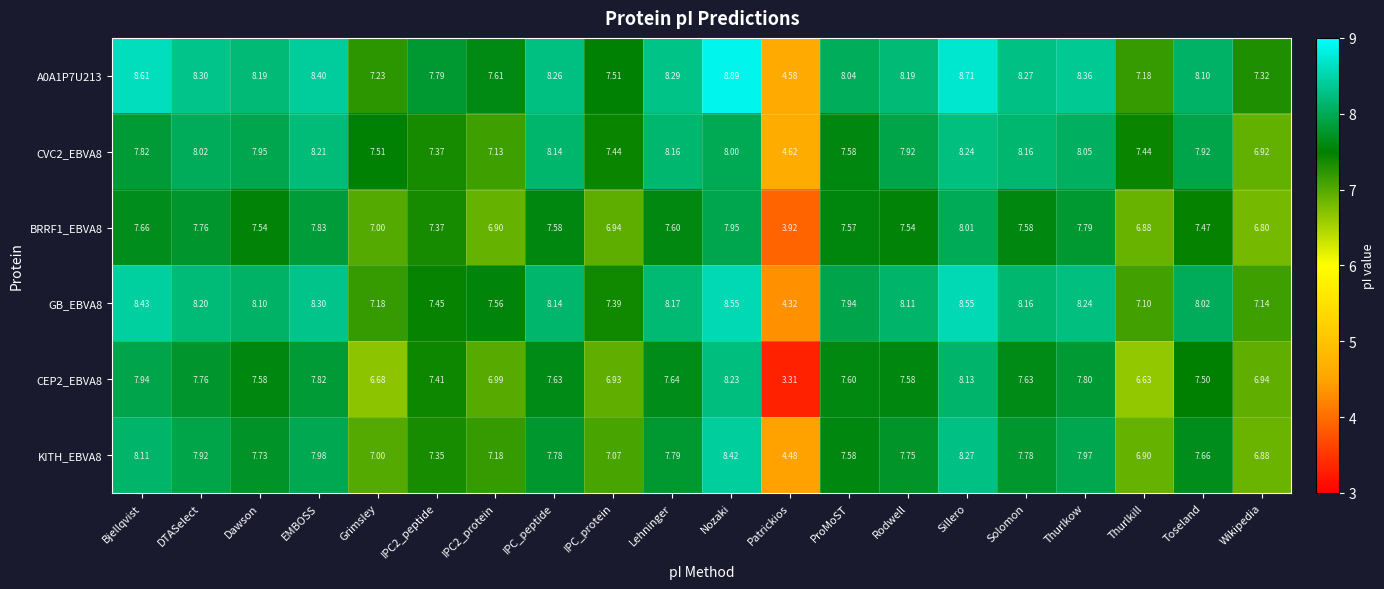

Which category has the highest value across all series?

Nozaki